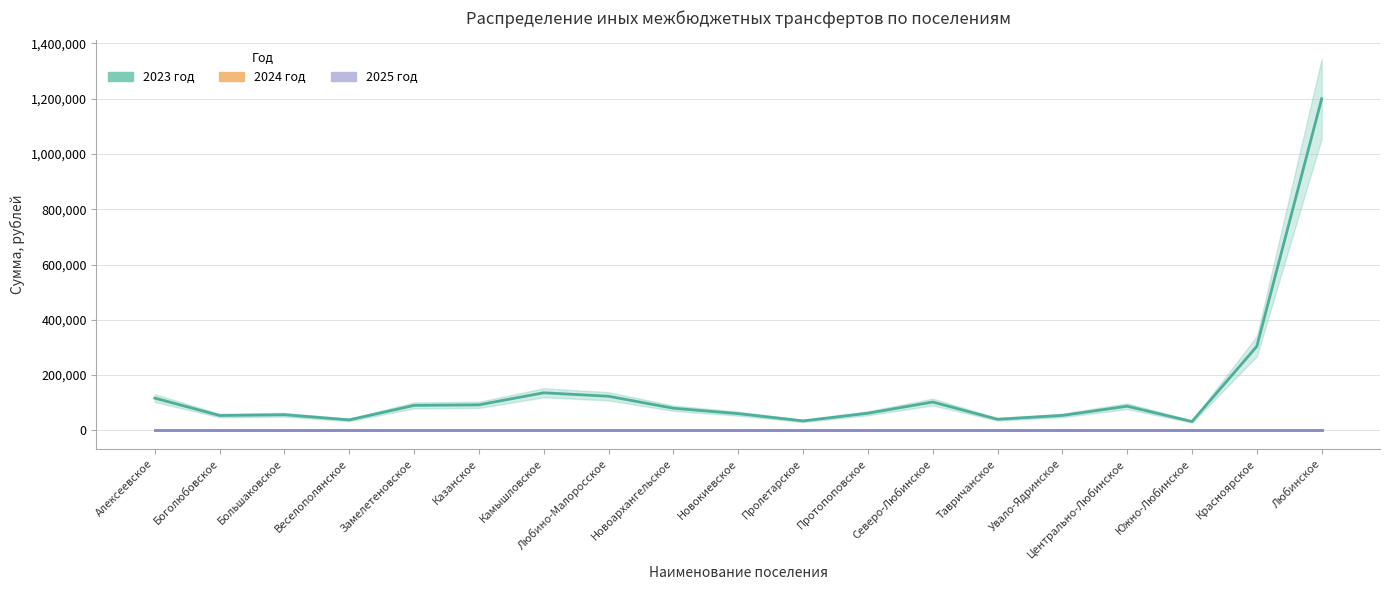

List the labels in order of 2024 год value, smallest first.

Алексеевское, Боголюбовское, Большаковское, Веселополянское, Замелетеновское, Казанское, Камышловское, Любино-Малоросское, Новоархангельское, Новокиевское, Пролетарское, Протопоповское, Северо-Любинское, Тавричанское, Увало-Ядринское, Центрально-Любинское, Южно-Любинское, Красноярское, Любинское